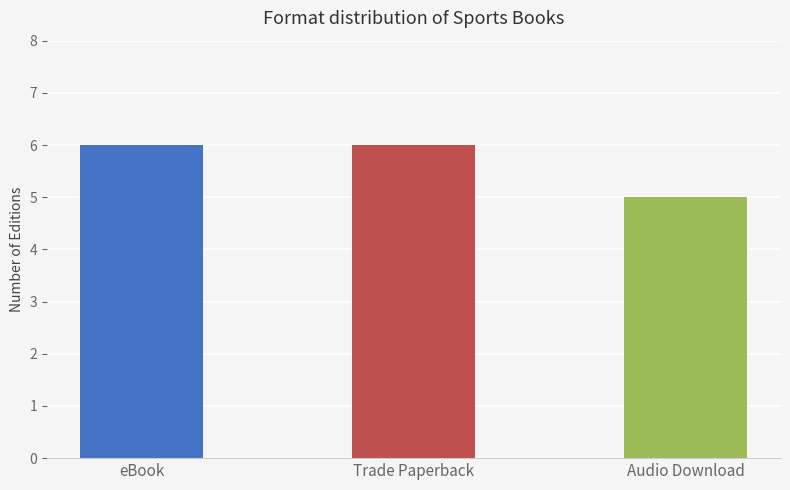

Reading right to left, what are all the values shown in this chart?

5	6	6